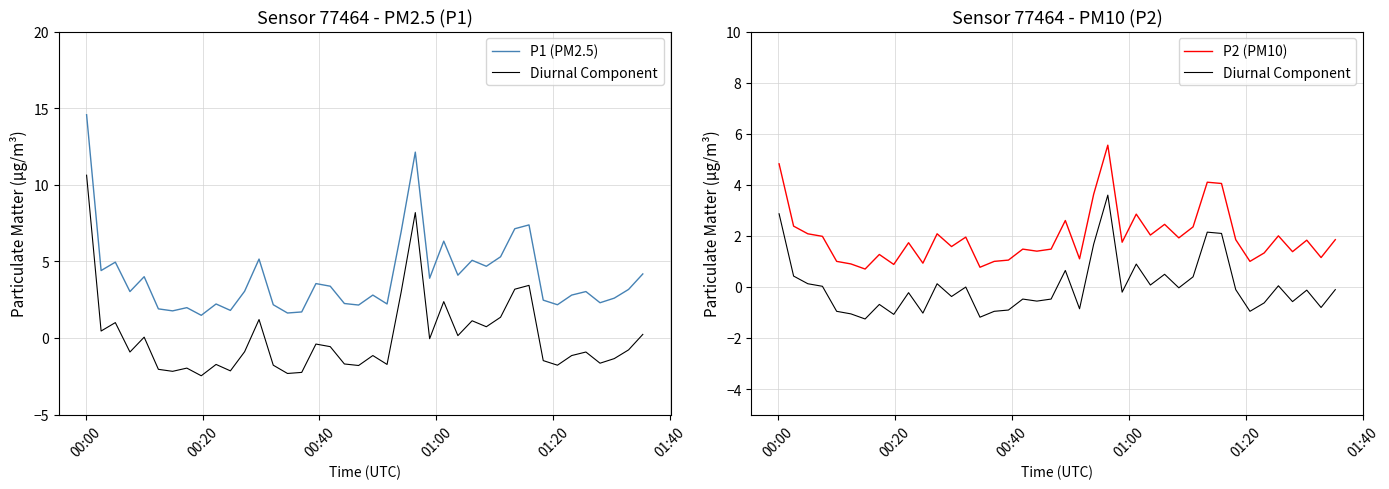

True or false: Diurnal Component has more than 0 interior local peaks.

True